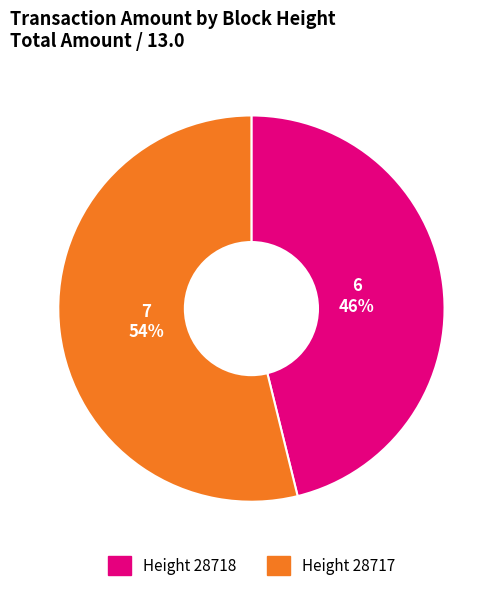

To the nearest percent, what is the difference between the largest and smallest slice percentages?

8%